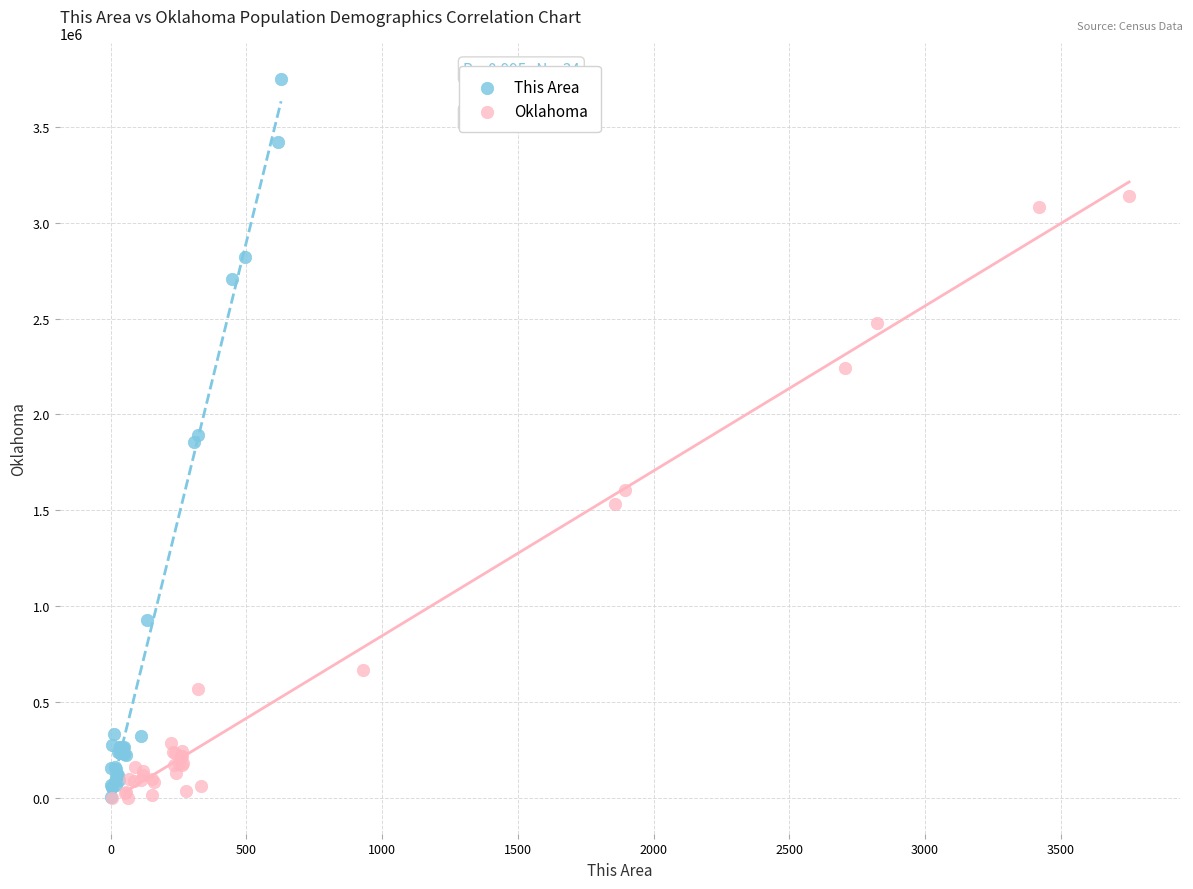

Which series contains the highest Y value?

This Area